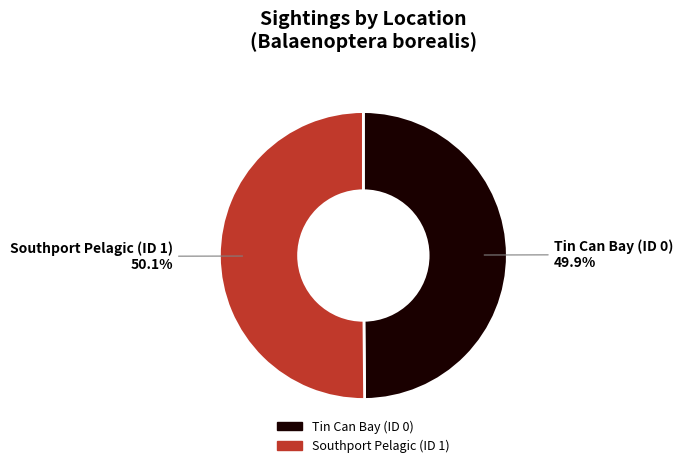

Is there any slice that represents more than half of the pie?

Yes